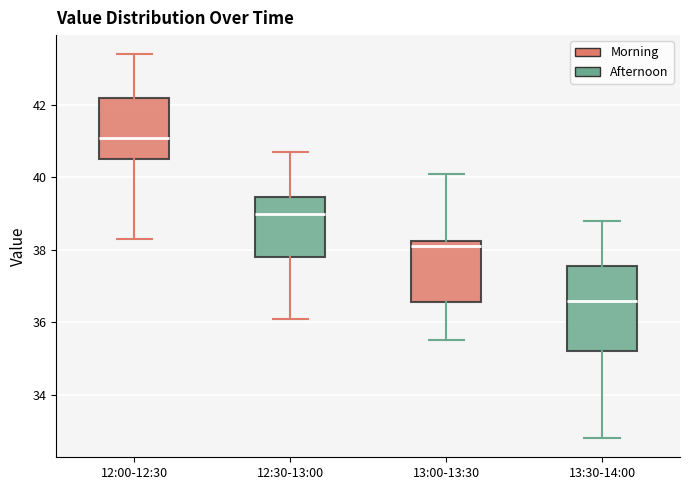

Where does the upper whisker of the box for 12:00-12:30 end on the y-axis? The values are not printed on the chart, so give them approximately, as read against the axis.

43.4